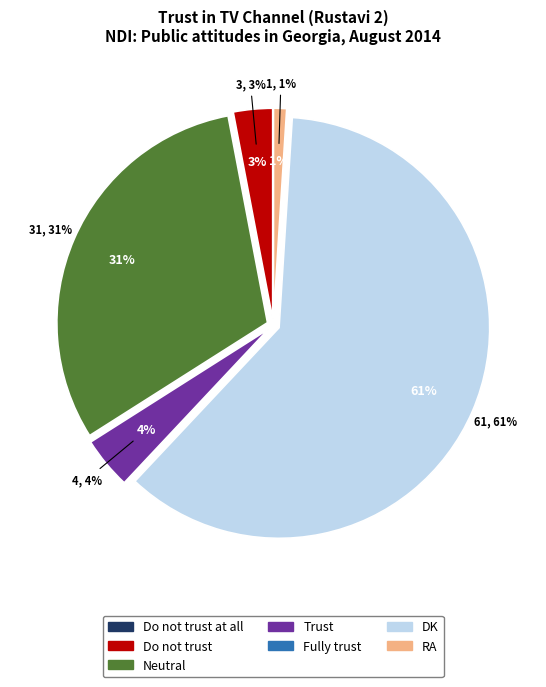

To the nearest percent, what is the difference between the Trust and Do not trust at all slice percentages?

4%